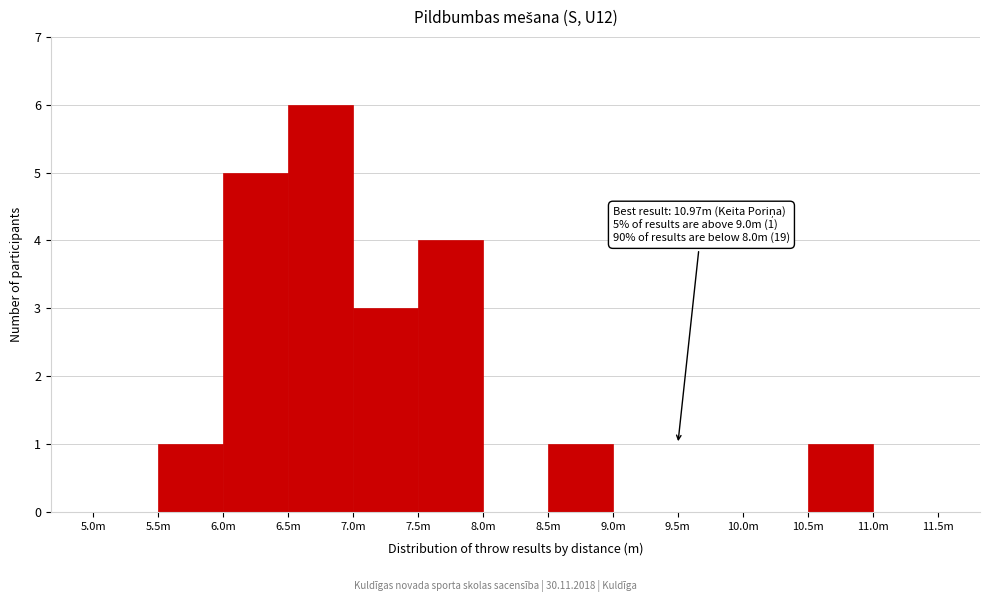

Reading left to right, transcribe all the data shown in this chart.

5.0m=0	5.5m=1	6.0m=5	6.5m=6	7.0m=3	7.5m=4	8.0m=0	8.5m=1	9.0m=0	9.5m=0	10.0m=0	10.5m=1	11.0m=0